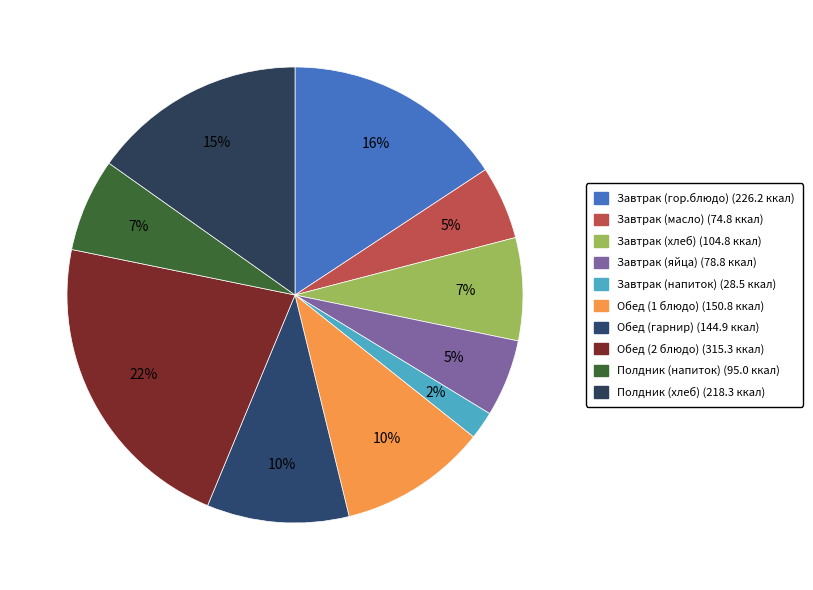

Is it true that Обед (1 блюдо) is 10% of the pie?

True